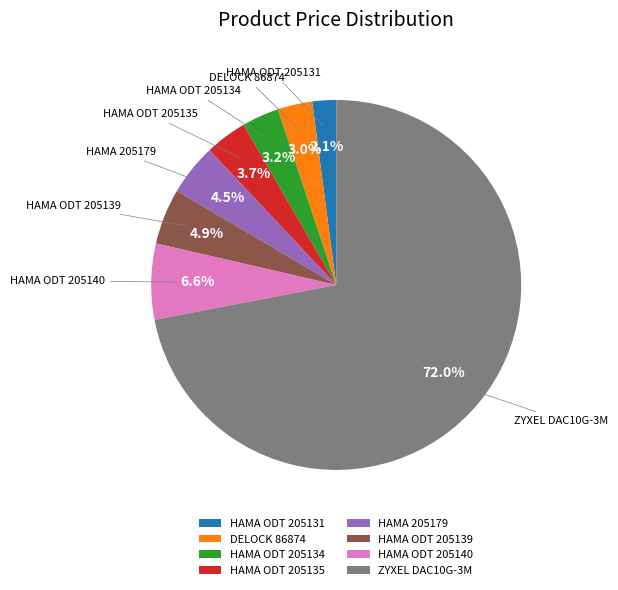

How many slices are in this pie chart?

8